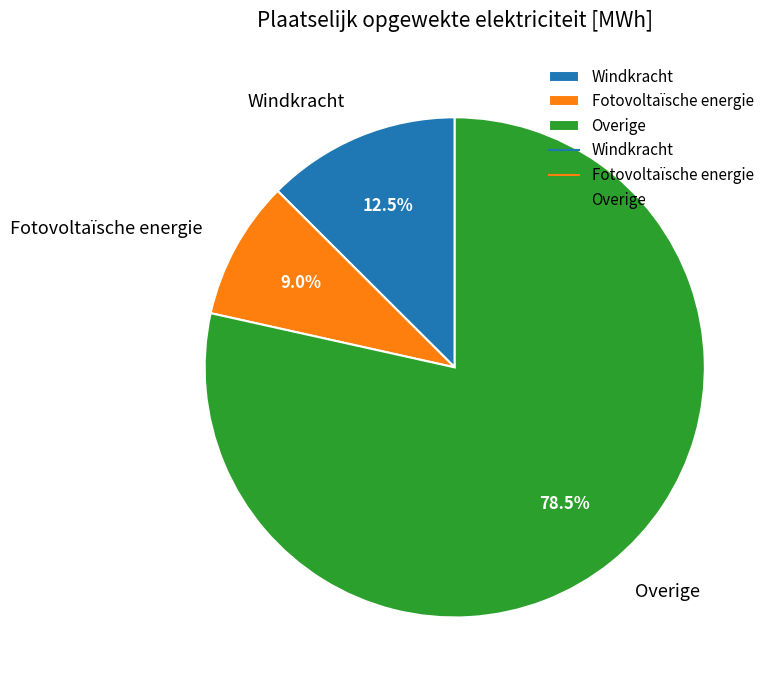

To the nearest percent, what is the combined percentage of Overige and Windkracht?

91%